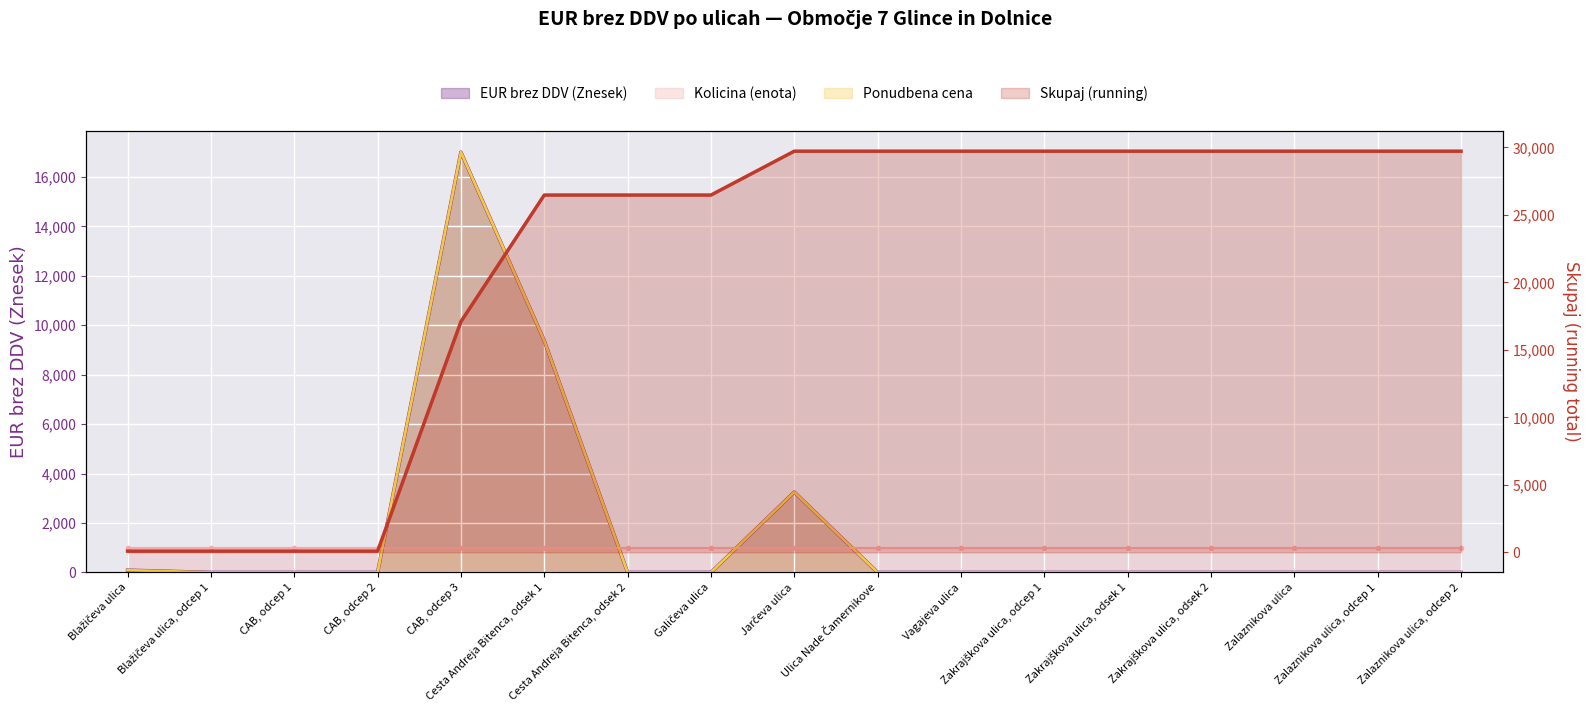

The value of EUR brez DDV (Znesek) at Zalaznikova ulica, odcep 1 is -10242. True or false?

False